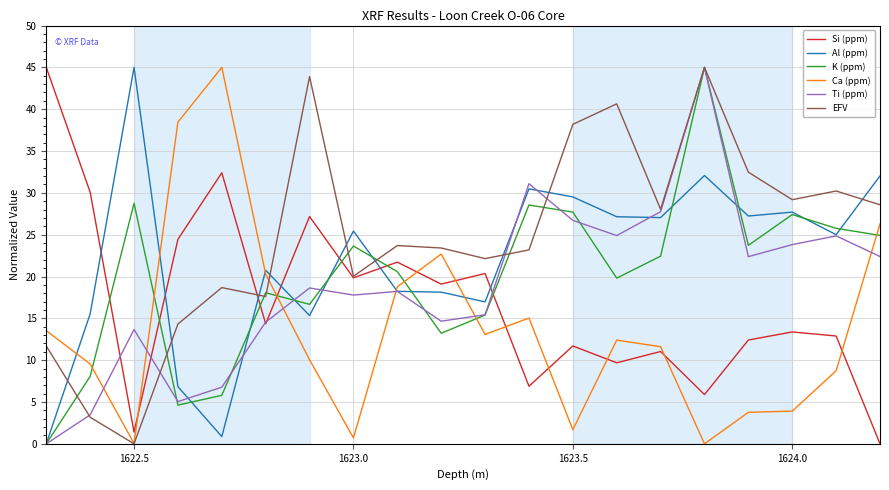

Which series has the largest total across all categories?

EFV